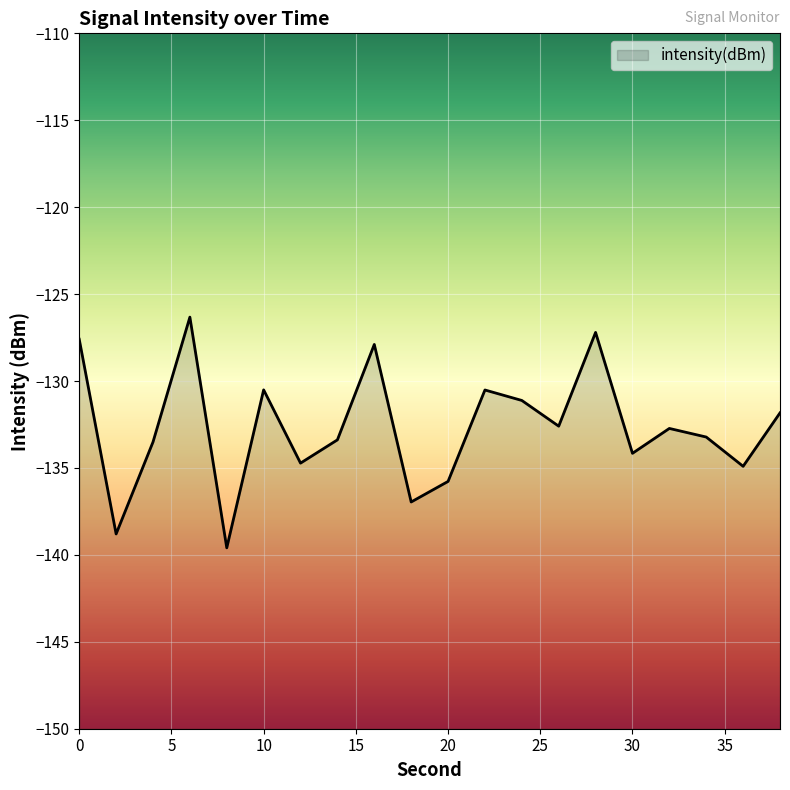

Where is the data nearest to the value -132?

38